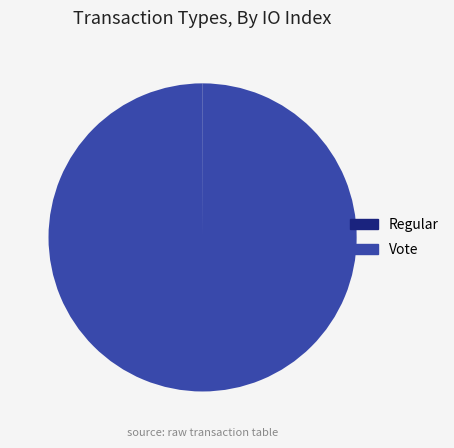

What is the largest slice in the pie chart?

Vote